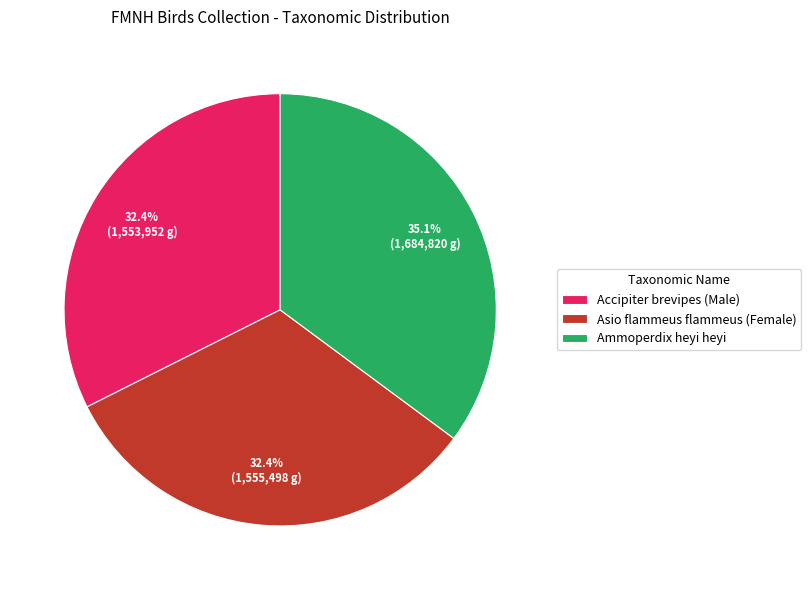

Count the number of slices in the pie.

3